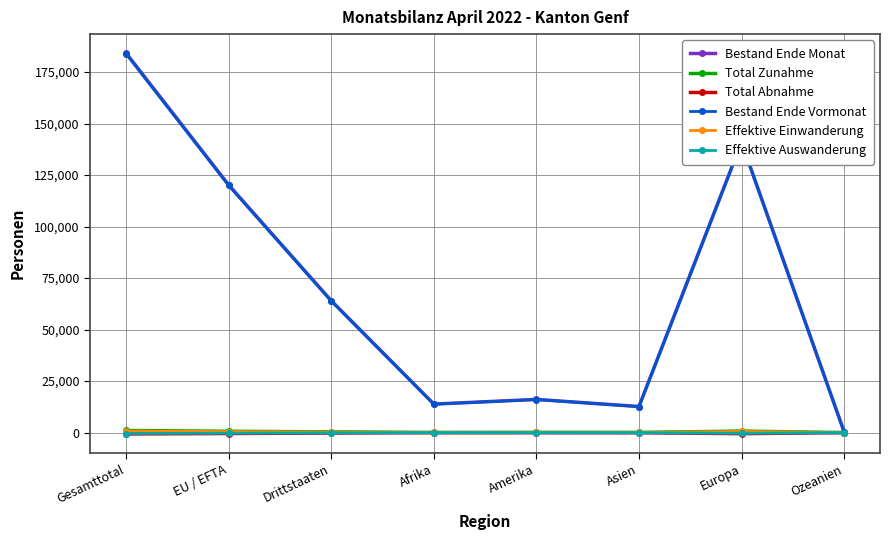

The value of Bestand Ende Vormonat at Drittstaaten is 63875. True or false?

True